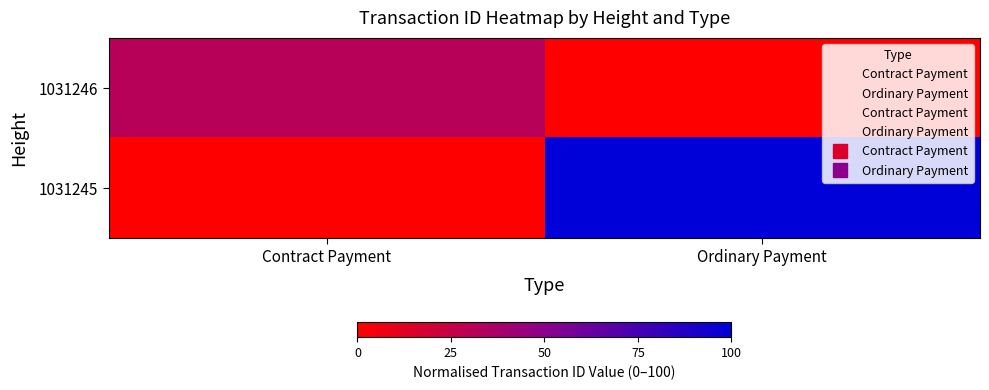

What is the total value across all series at Contract Payment?

31.4